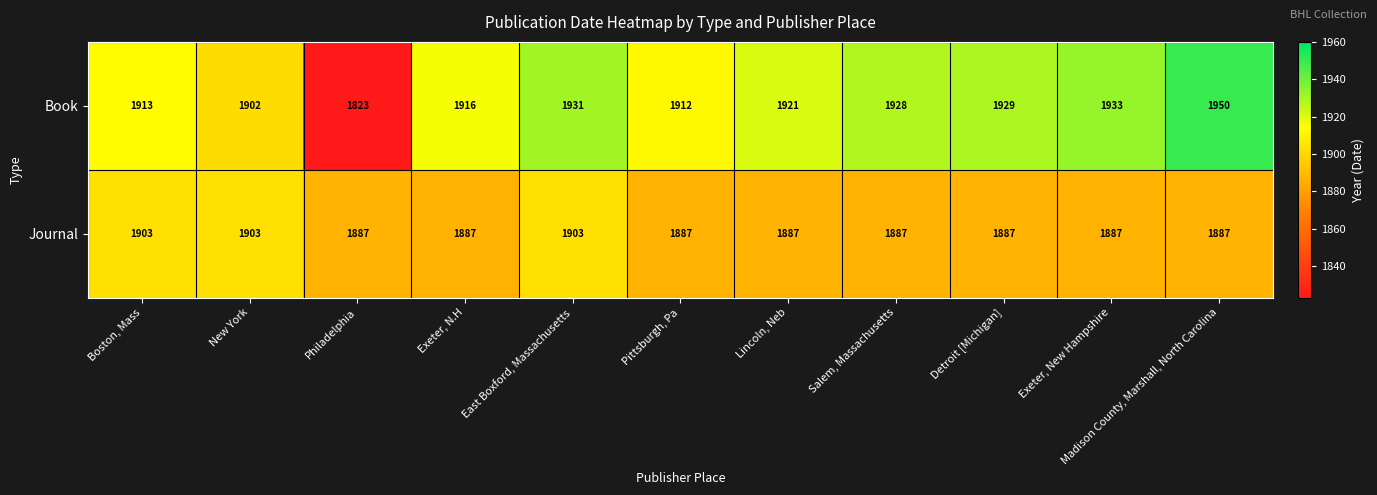

What is the approximate value of Journal at Pittsburgh, Pa, to the nearest 5?

1885